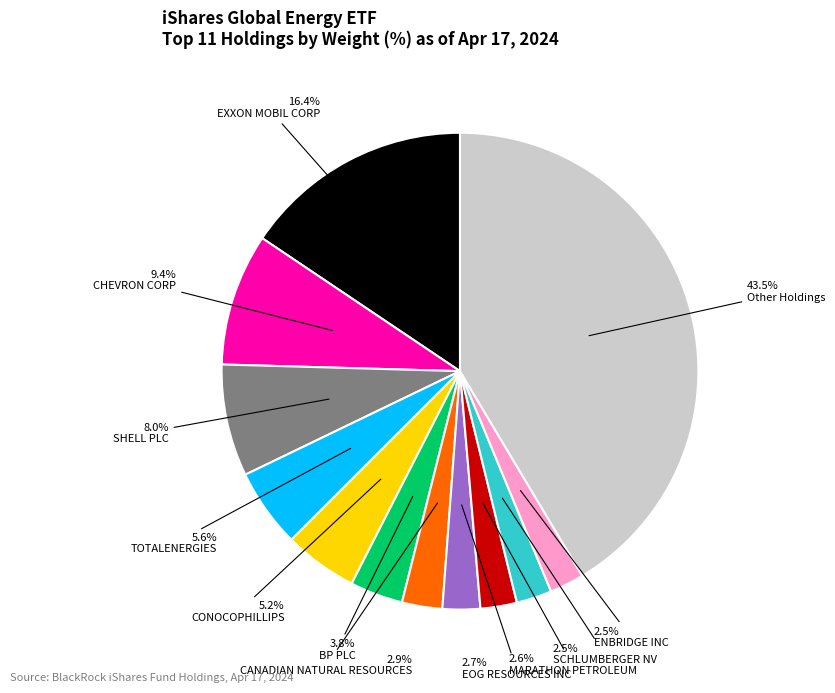

How many segments does this pie chart have?

12